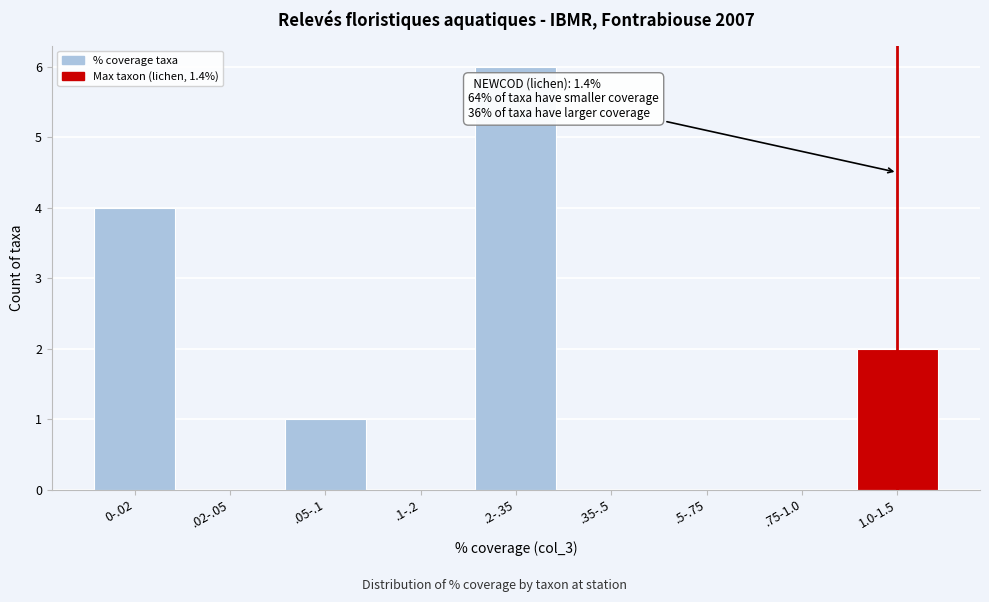

Reading left to right, extract all data points from this chart.

0-.02=4	.02-.05=0	.05-.1=1	.1-.2=0	.2-.35=6	.35-.5=0	.5-.75=0	.75-1.0=0	1.0-1.5=2